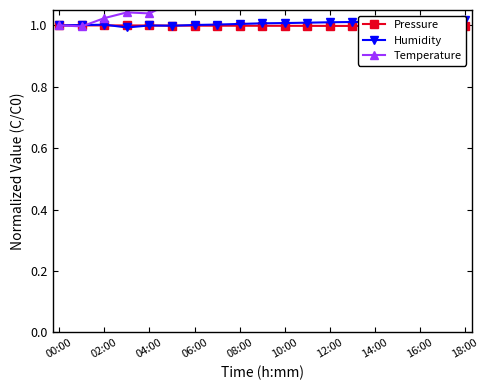

What is the smallest value displayed?

1.0